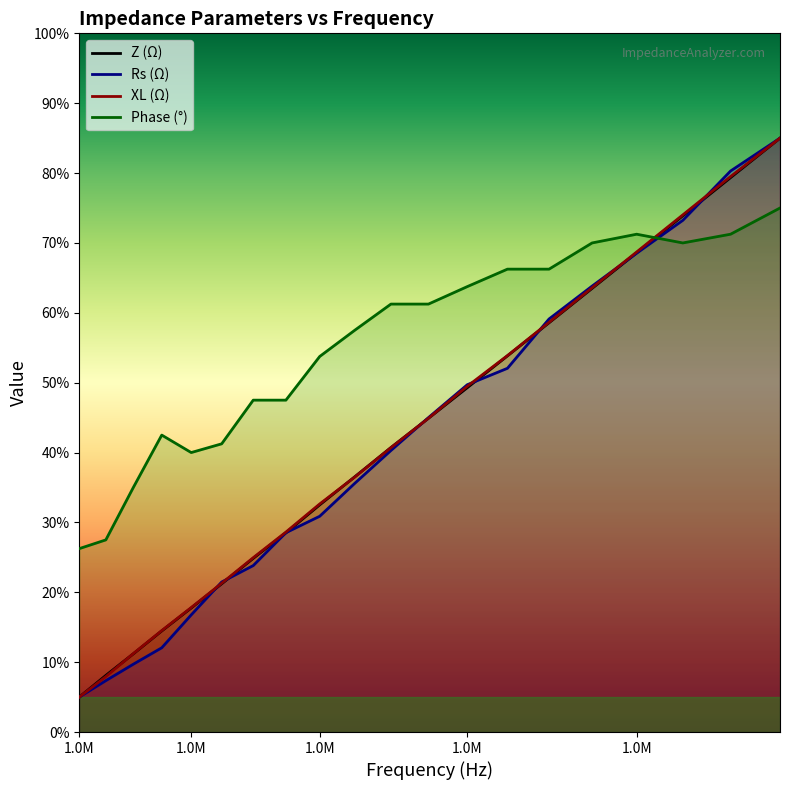

Where is the first local maximum for Phase (°)?

1.0M